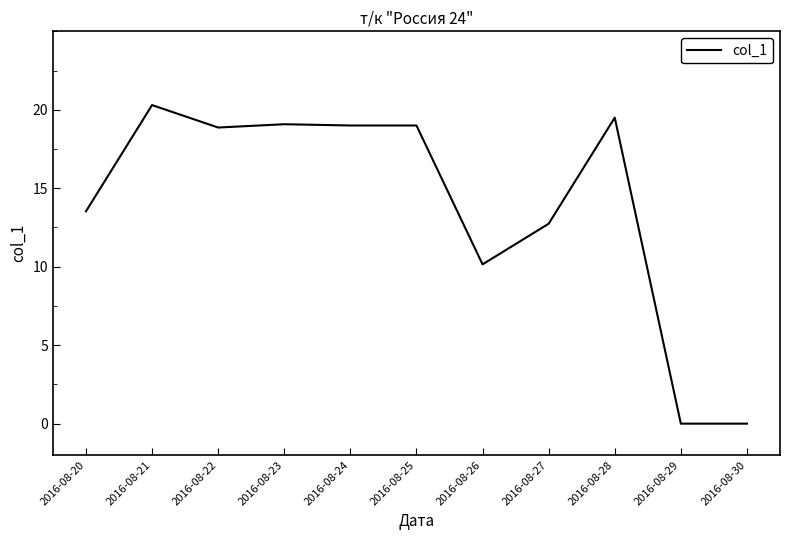

What is the greatest value displayed?

20.3